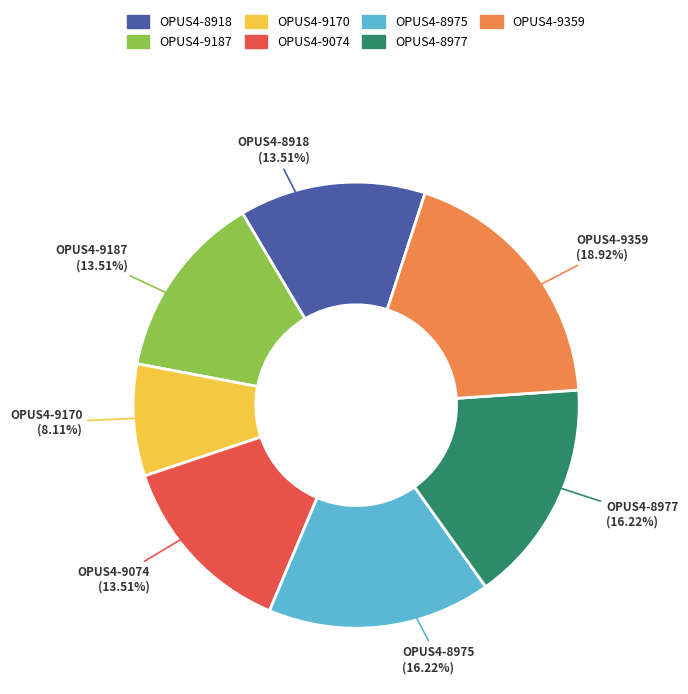

The OPUS4-8977 slice represents 22% of the pie. True or false?

False